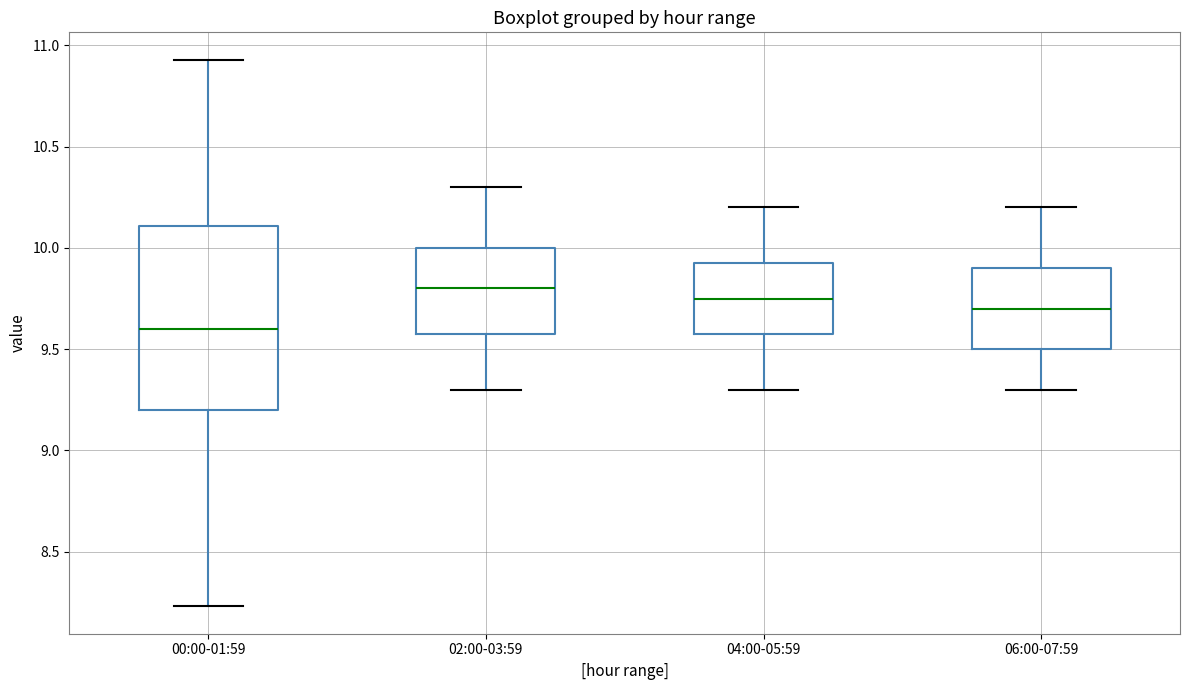

Reading left to right, transcribe this box plot: for each box, give where its median line is, the range the box spans, and where its two whiskers end, as read against the y-axis. The values are not printed on the chart, so give them approximately, as read against the axis.

00:00-01:59: median 9.60, box 9.20 to 10.10, whiskers 8.25 to 10.95
02:00-03:59: median 9.80, box 9.60 to 10.00, whiskers 9.30 to 10.30
04:00-05:59: median 9.75, box 9.60 to 9.95, whiskers 9.30 to 10.20
06:00-07:59: median 9.70, box 9.50 to 9.90, whiskers 9.30 to 10.20